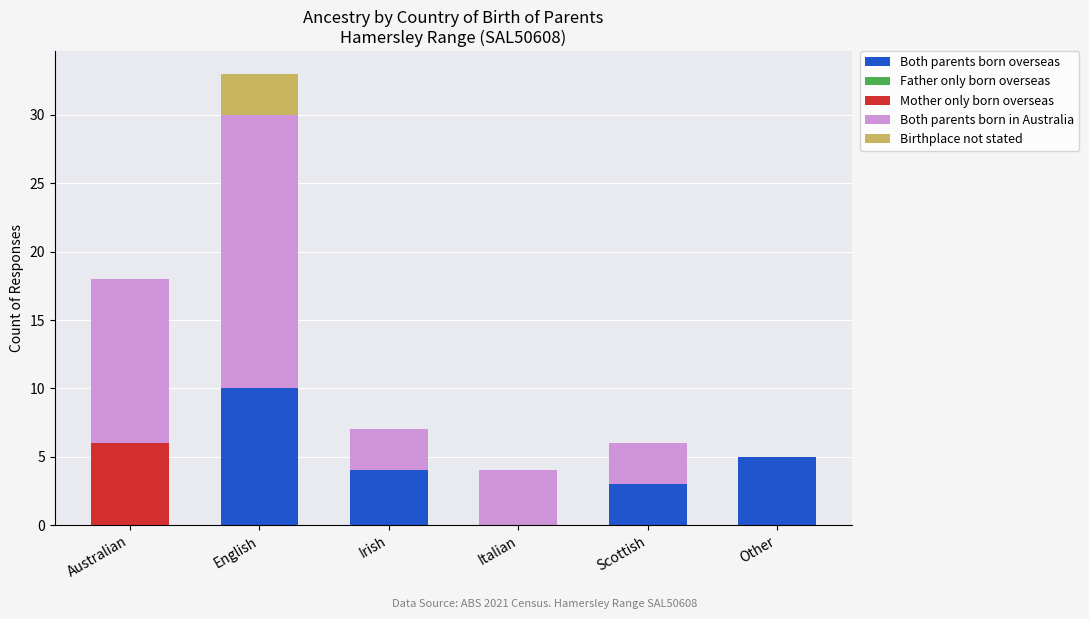

The value of Both parents born overseas at Australian is -3. True or false?

False